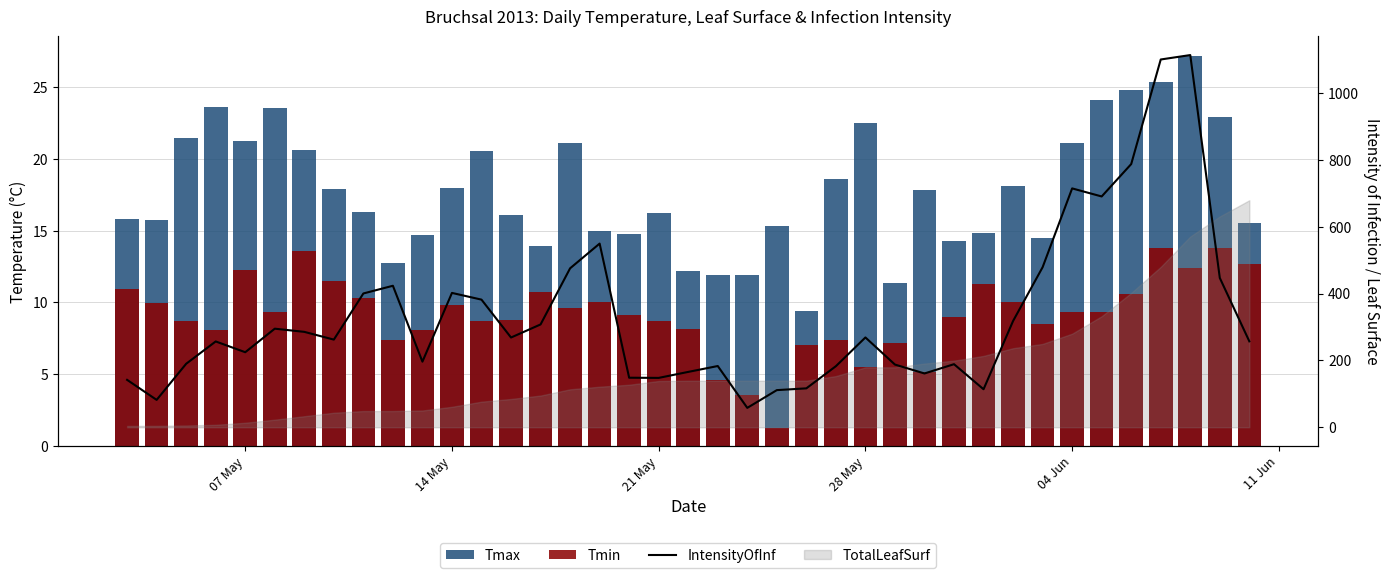

What is the maximum value for Tmin?

13.8